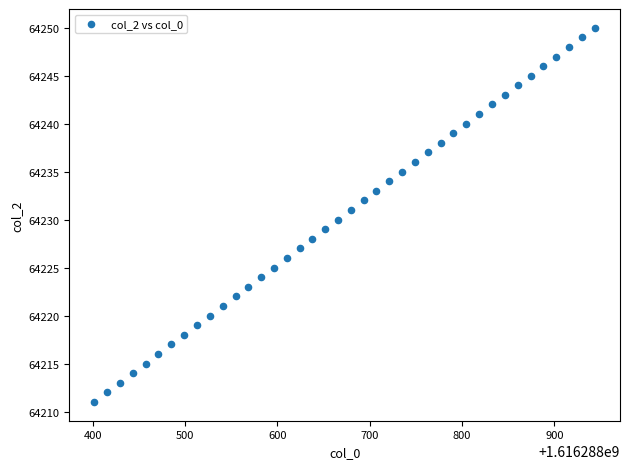

What is the range of Y values (max minus min)?

39